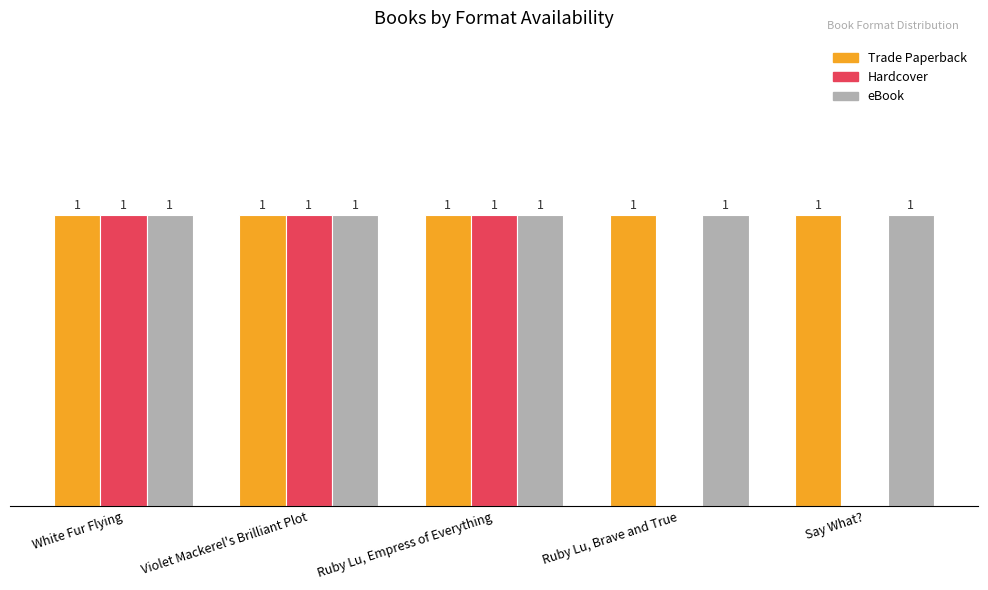

Is the value of eBook at Ruby Lu, Brave and True greater than the value of Hardcover at Ruby Lu, Brave and True?

Yes